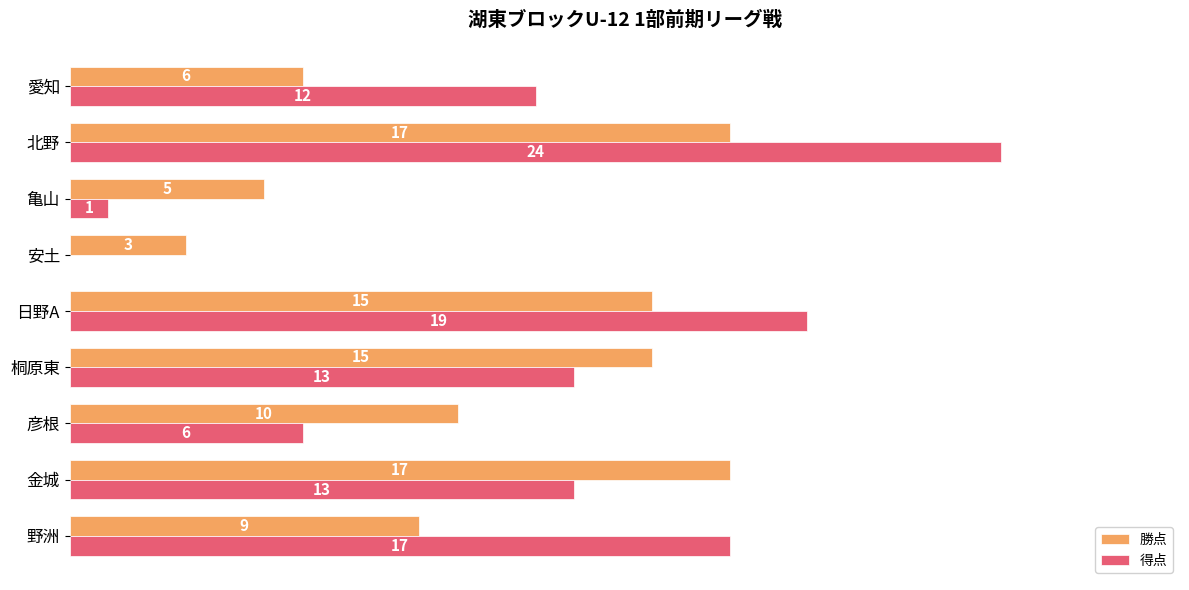

How many categories are shown in the chart?

9